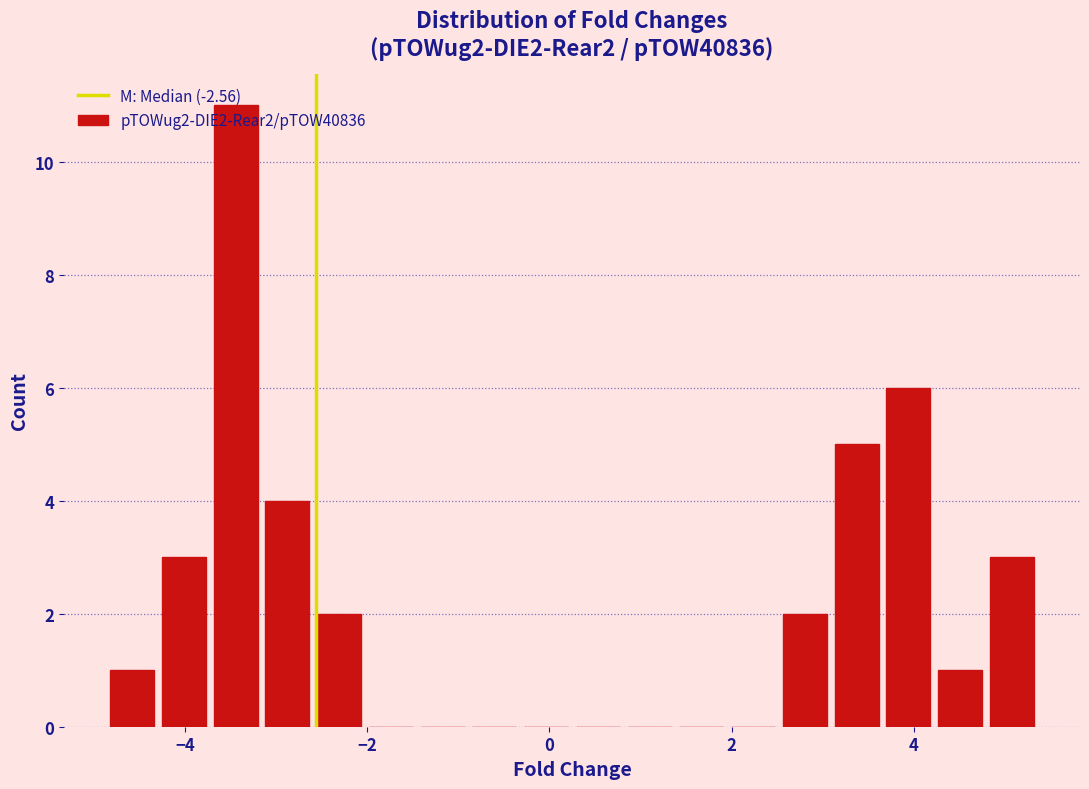

Read against the x-axis, roughly where is the centre of the tallest bar?

-3.4